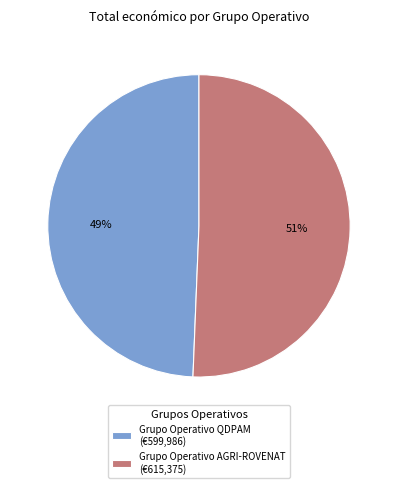

What is the majority slice?

Grupo Operativo AGRI-ROVENAT